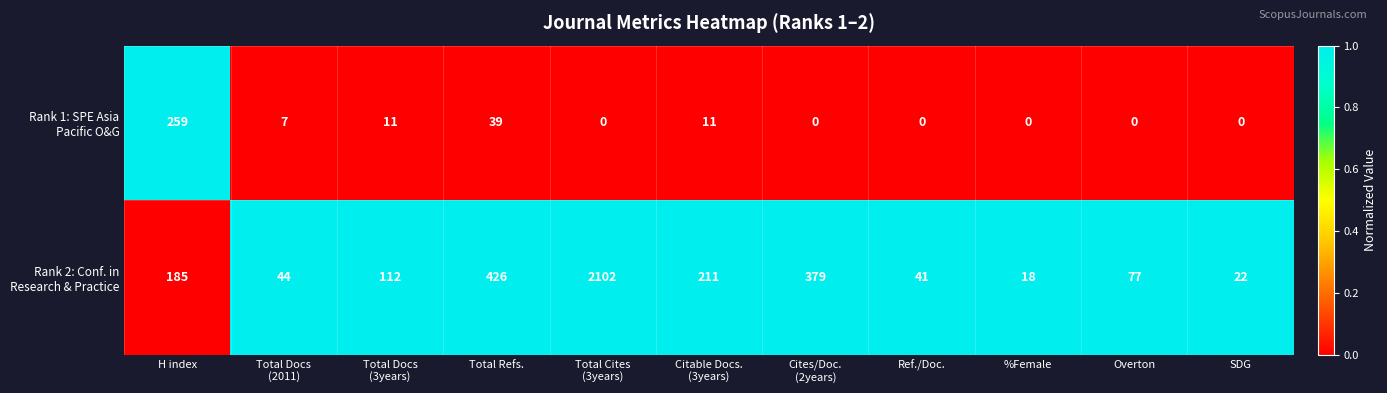

What is the difference between the highest and lowest values at %Female?

18